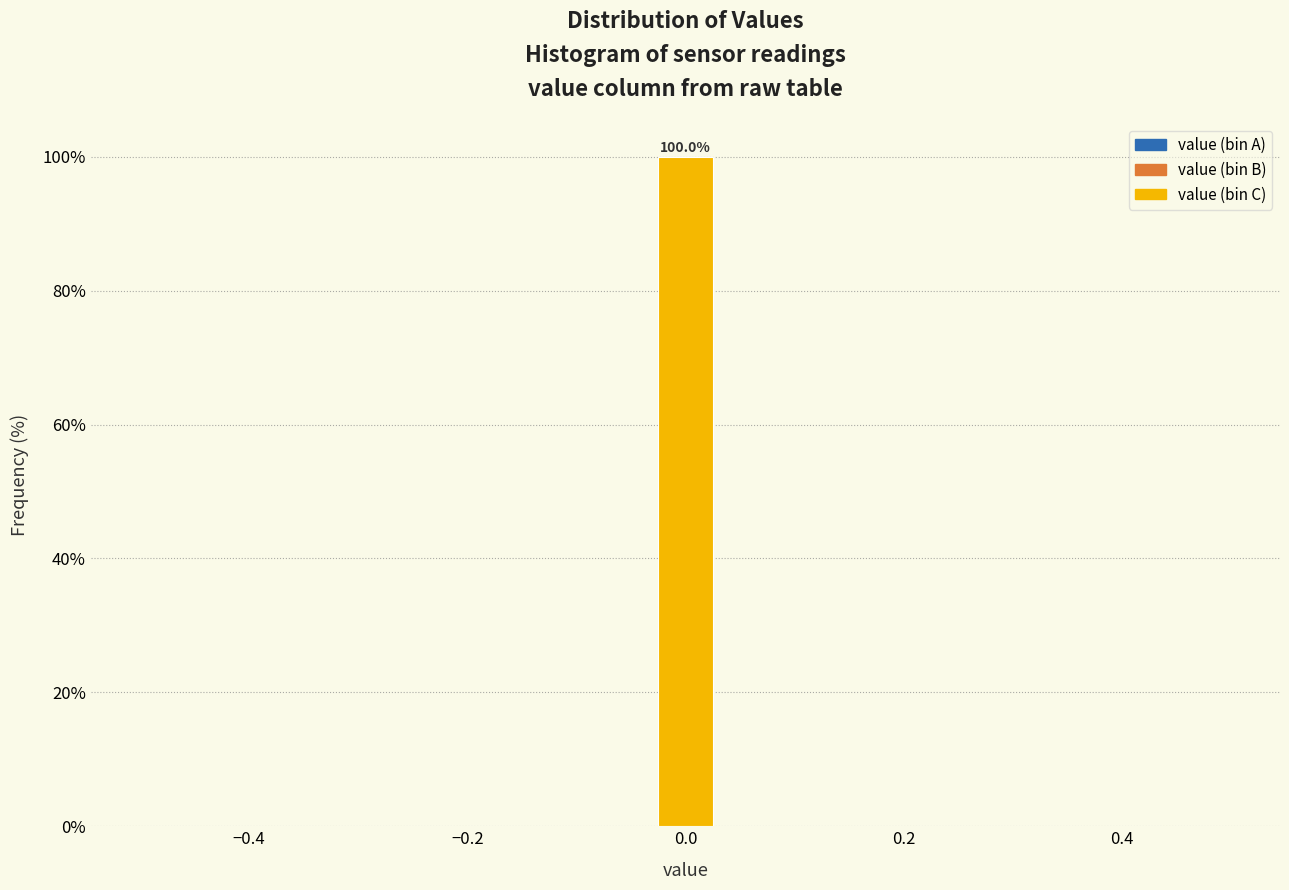

Read against the x-axis, roughly where is the centre of the tallest bar?

0.00